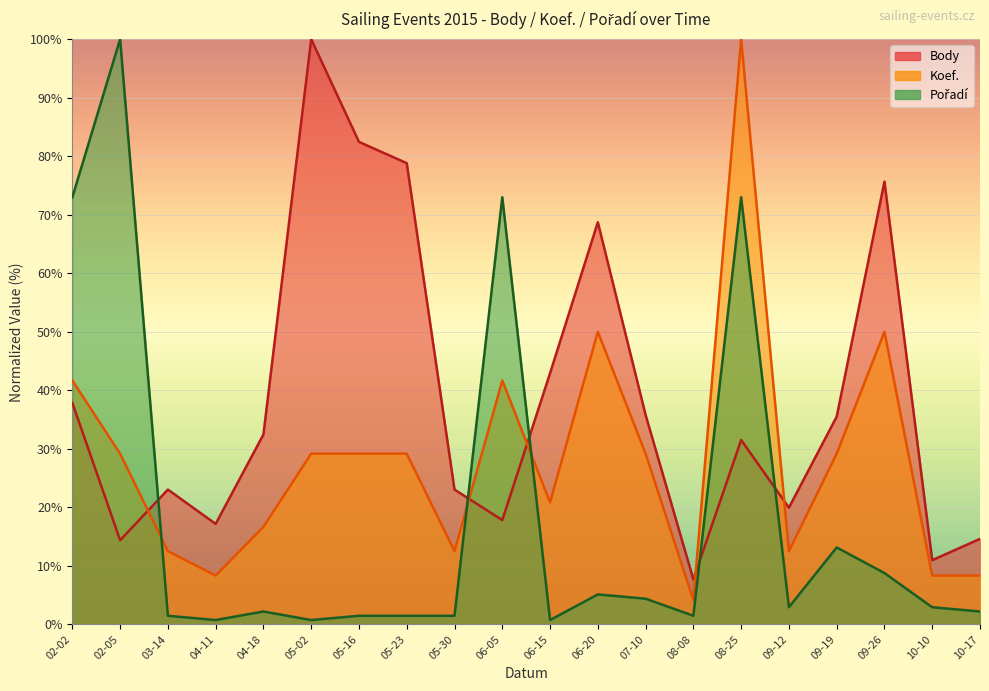

Is it true that Body equals 17.9 at 10-10?

False